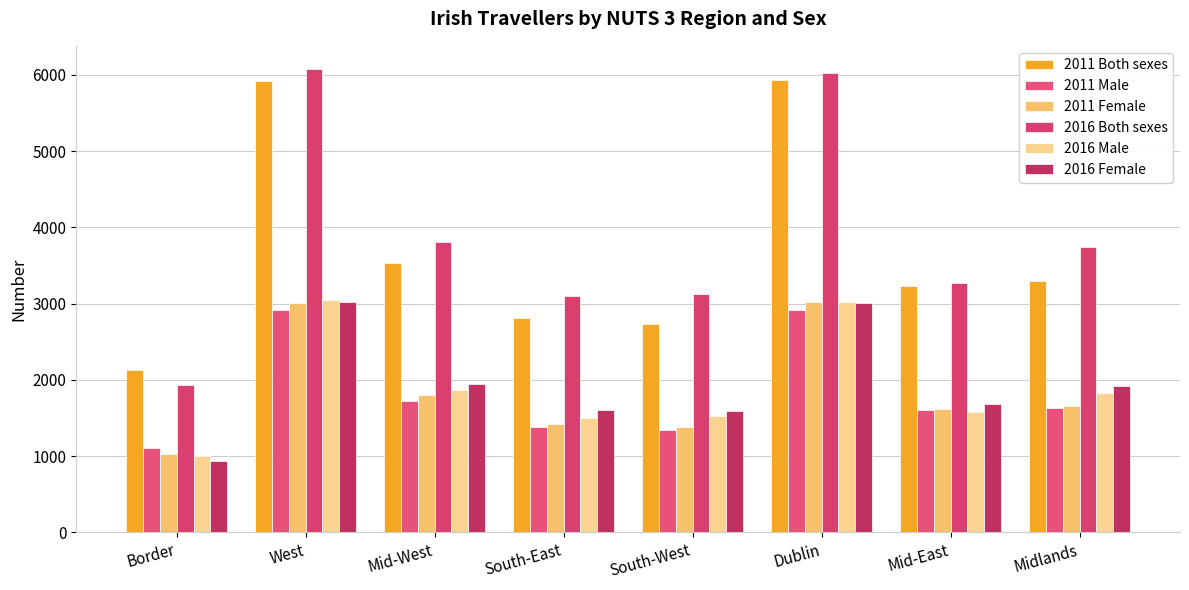

Count the number of categories in the chart.

8